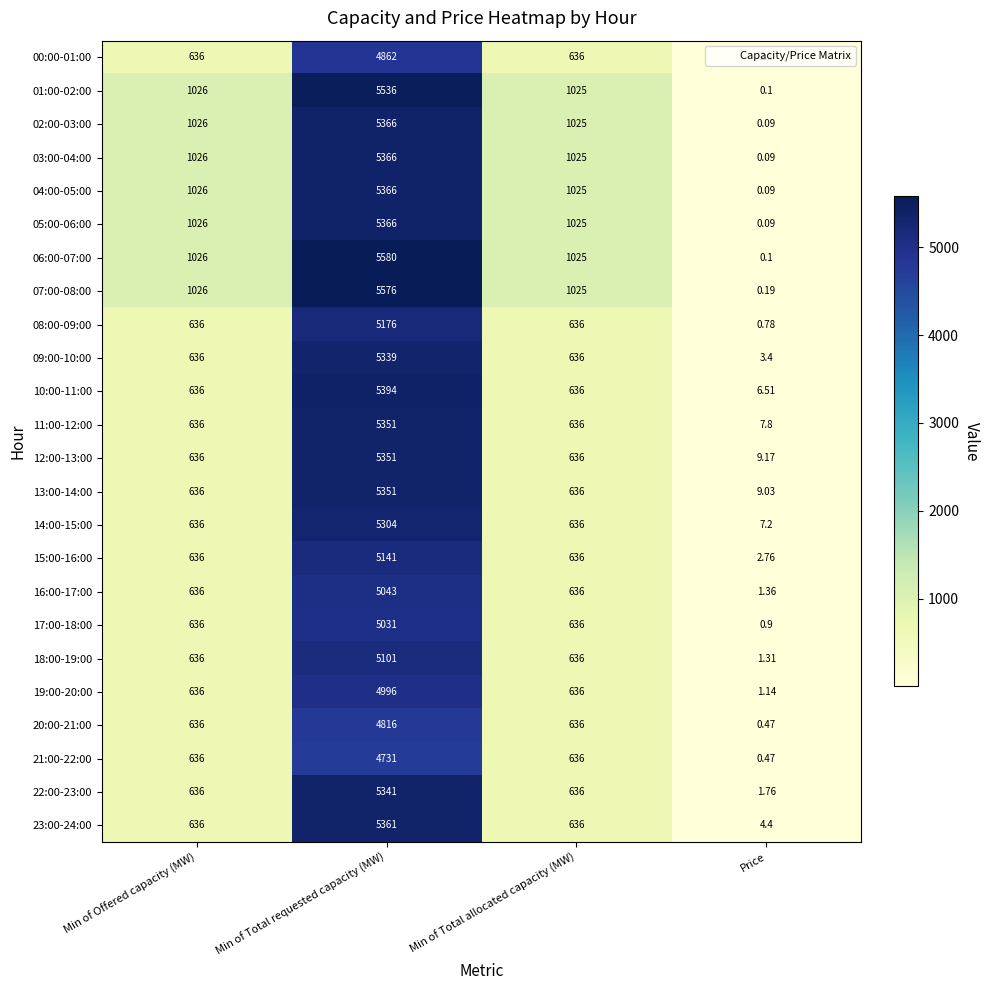

Which category has the highest value across all series?

Min of Total requested capacity (MW)